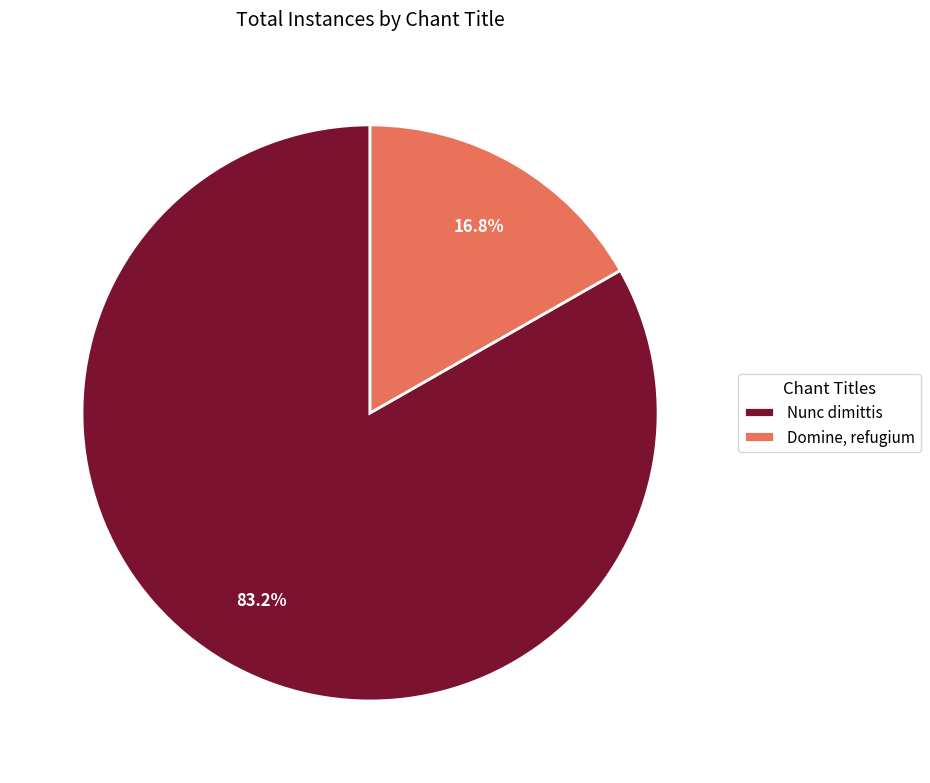

Count the number of slices in the pie.

2